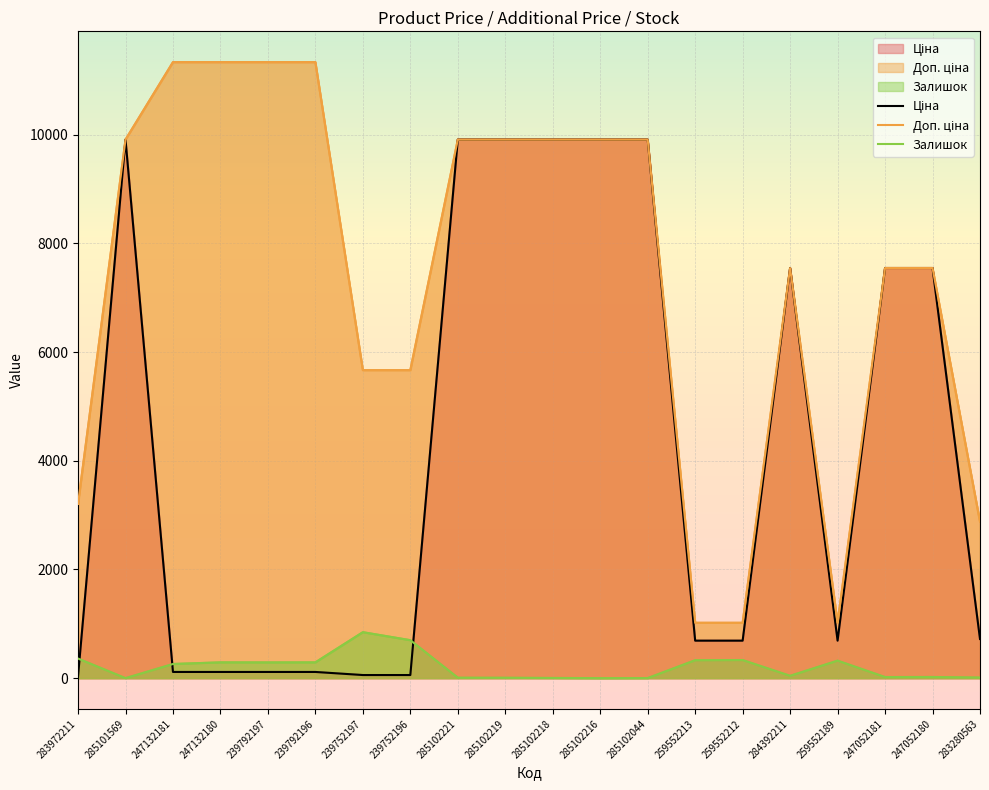

At which label is Ціна closest to 4970?

284392211